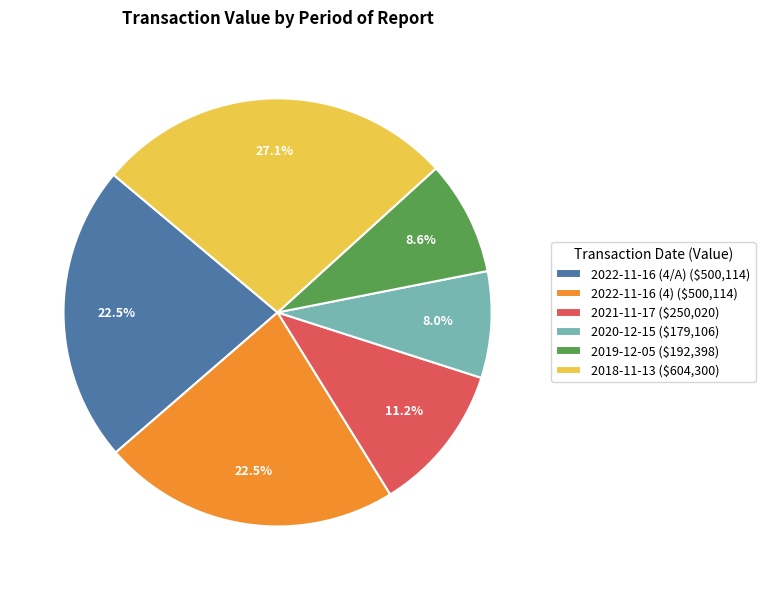

True or false: 2021-11-17 accounts for 11% of the total.

True